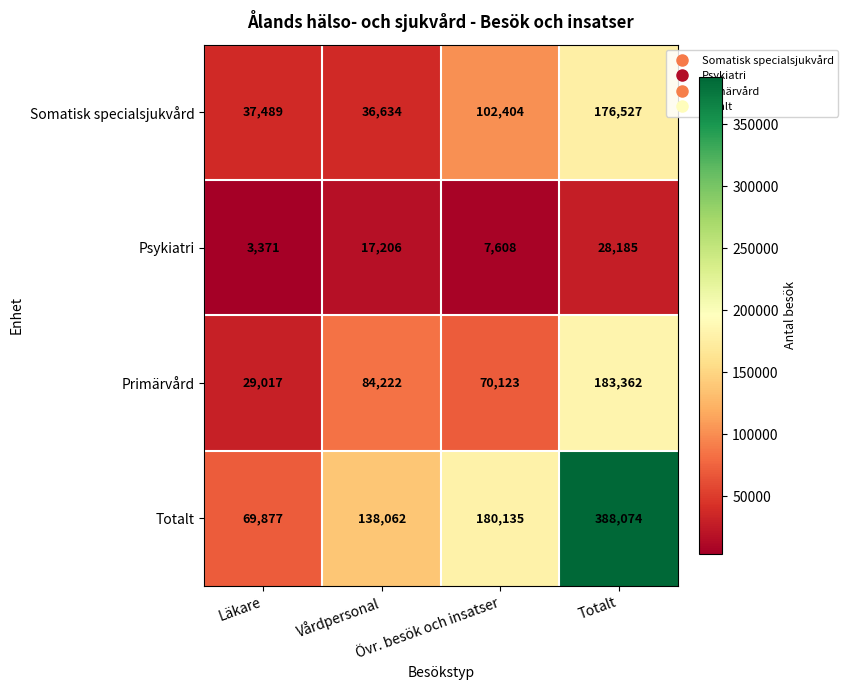

What is the difference between the maximum and second lowest values in the Primärvård series?

113239